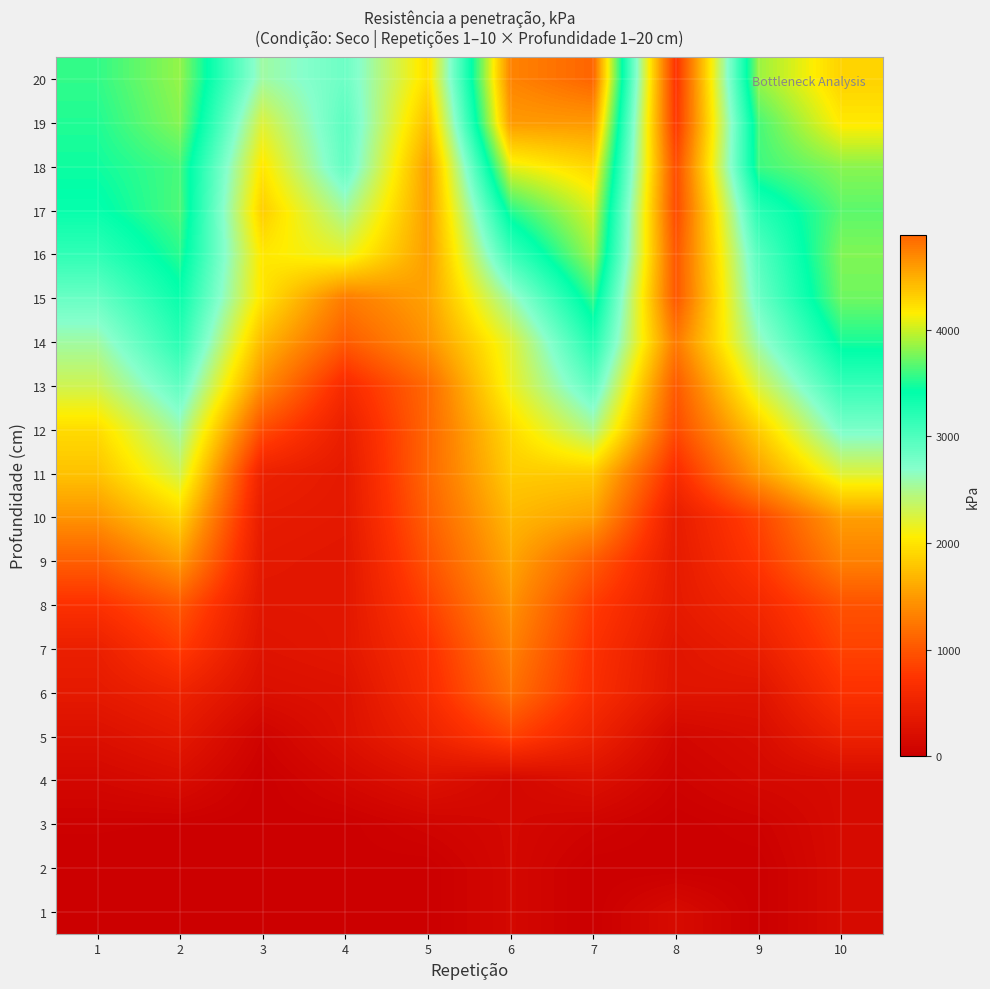

Reading left to right, what are all the values shown in this chart?

1: 1=0	2=0	3=0	4=7	5=0	6=122	7=0	8=170	9=0	10=162
2: 1=0	2=0	3=0	4=7	5=0	6=122	7=0	8=0	9=0	10=162
3: 1=24	2=16	3=0	4=7	5=73	6=122	7=64	8=0	9=40	10=162
4: 1=114	2=186	3=0	4=122	5=251	6=122	7=235	8=48	9=129	10=162
5: 1=235	2=349	3=57	4=244	5=503	6=845	7=495	8=105	9=186	10=479
6: 1=373	2=503	3=219	4=260	5=642	6=1202	7=666	8=301	9=292	10=706
7: 1=455	2=796	3=284	4=333	5=699	6=1324	7=706	8=316	9=447	10=853
8: 1=699	2=1008	3=325	4=333	5=837	6=1446	7=796	8=382	9=584	10=967
9: 1=1065	2=1496	3=357	4=325	5=975	6=1577	7=1040	8=390	9=764	10=1316
10: 1=1455	2=1877	3=397	4=357	5=1072	6=1698	7=1536	8=414	9=869	10=1520
11: 1=1764	2=2292	3=479	4=373	5=1137	6=1829	7=1820	8=642	9=1520	10=2227
12: 1=1934	2=2569	3=926	4=438	5=1130	6=1926	7=2487	8=910	9=1836	10=2755
13: 1=2308	2=2902	3=1398	4=610	5=1146	6=2145	7=2918	8=1024	9=2260	10=3121
14: 1=2560	2=3202	3=1698	4=1032	5=1446	6=2210	7=3259	8=1268	9=2601	10=3487
15: 1=2852	2=3373	3=1991	4=1276	5=1544	6=2576	7=3577	8=1008	9=2837	10=3738
16: 1=3161	2=3536	3=2016	4=2178	5=1520	6=3096	7=3886	8=1000	9=2959	10=3788
17: 1=3381	2=3642	3=1845	4=2536	5=1520	6=3527	7=4047	8=910	9=3211	10=3682
18: 1=3462	2=3625	3=2007	4=2902	5=1520	6=4080	7=4275	8=926	9=3592	10=3812
19: 1=3511	2=3804	3=2234	4=2934	5=1731	6=4600	7=4609	8=756	9=3625	10=4178
20: 1=3560	2=3845	3=2560	4=2837	5=1951	6=4722	7=4893	8=715	9=3860	10=4300